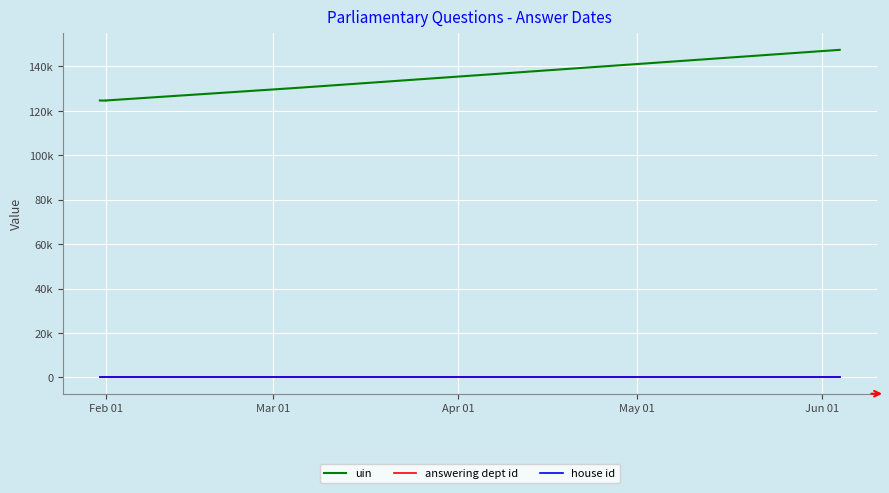

What is the sum of all house id values?

5